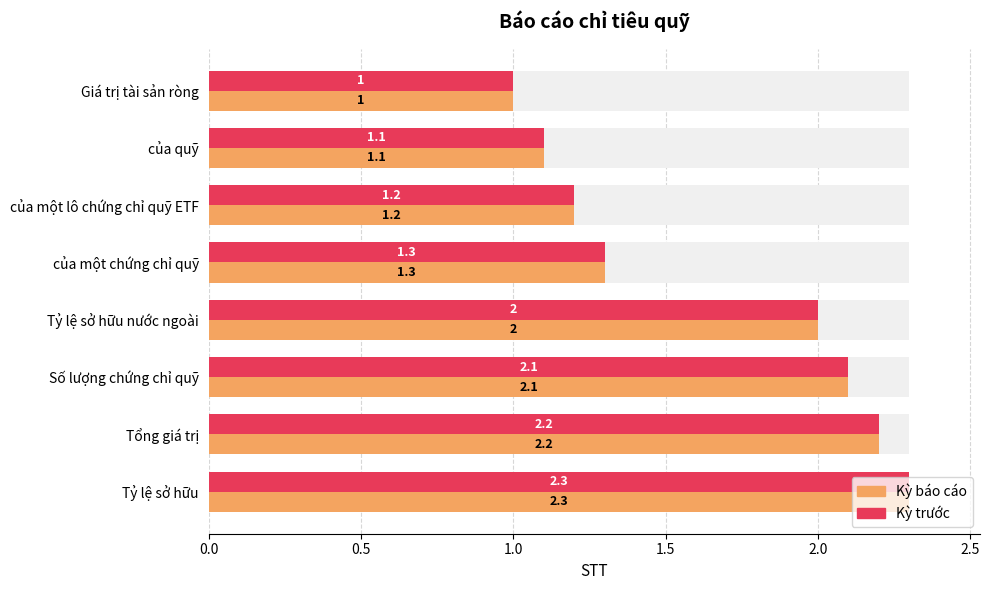

How many bars are there in each group?

2